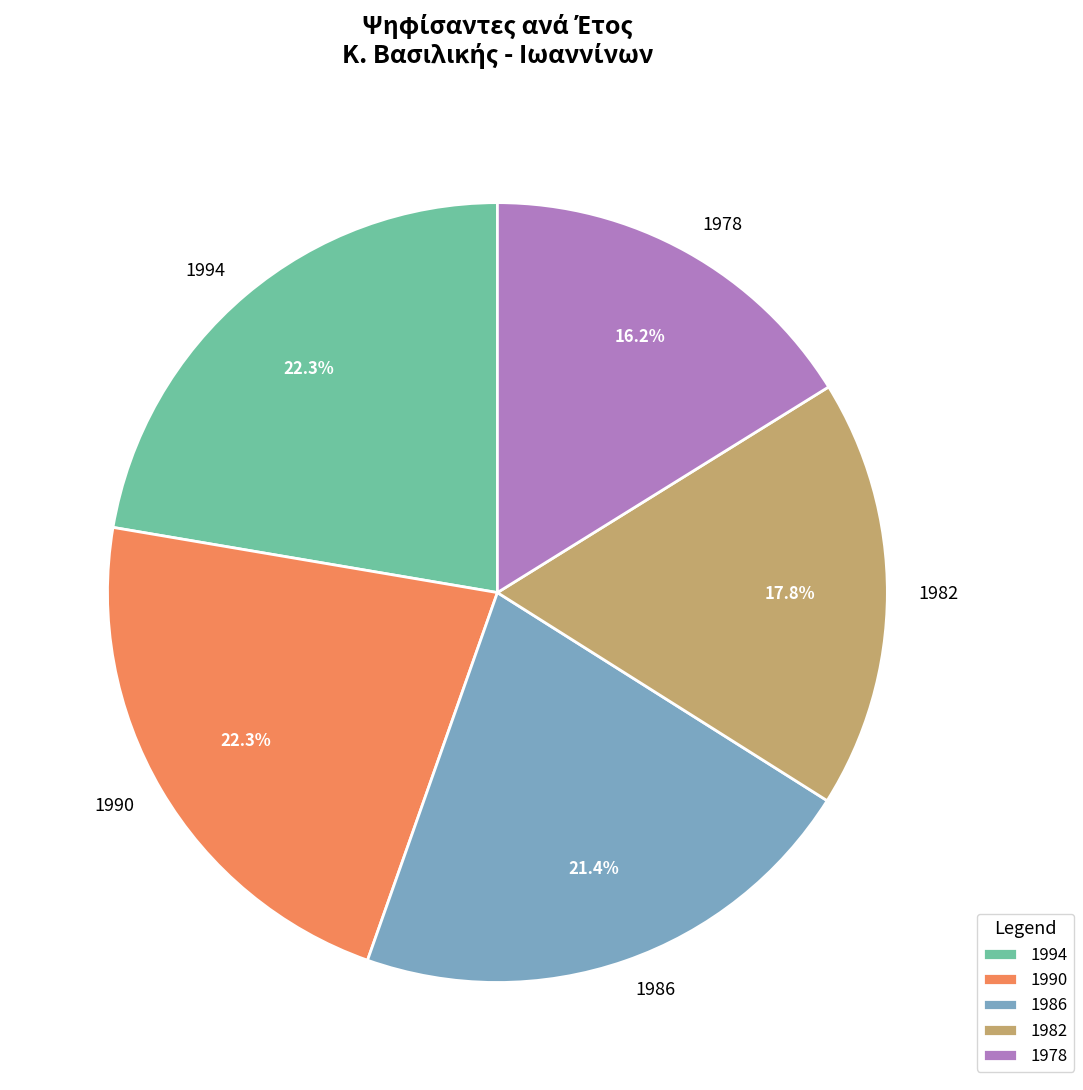

To the nearest percent, what is the difference between the 1994 and 1986 slice percentages?

1%